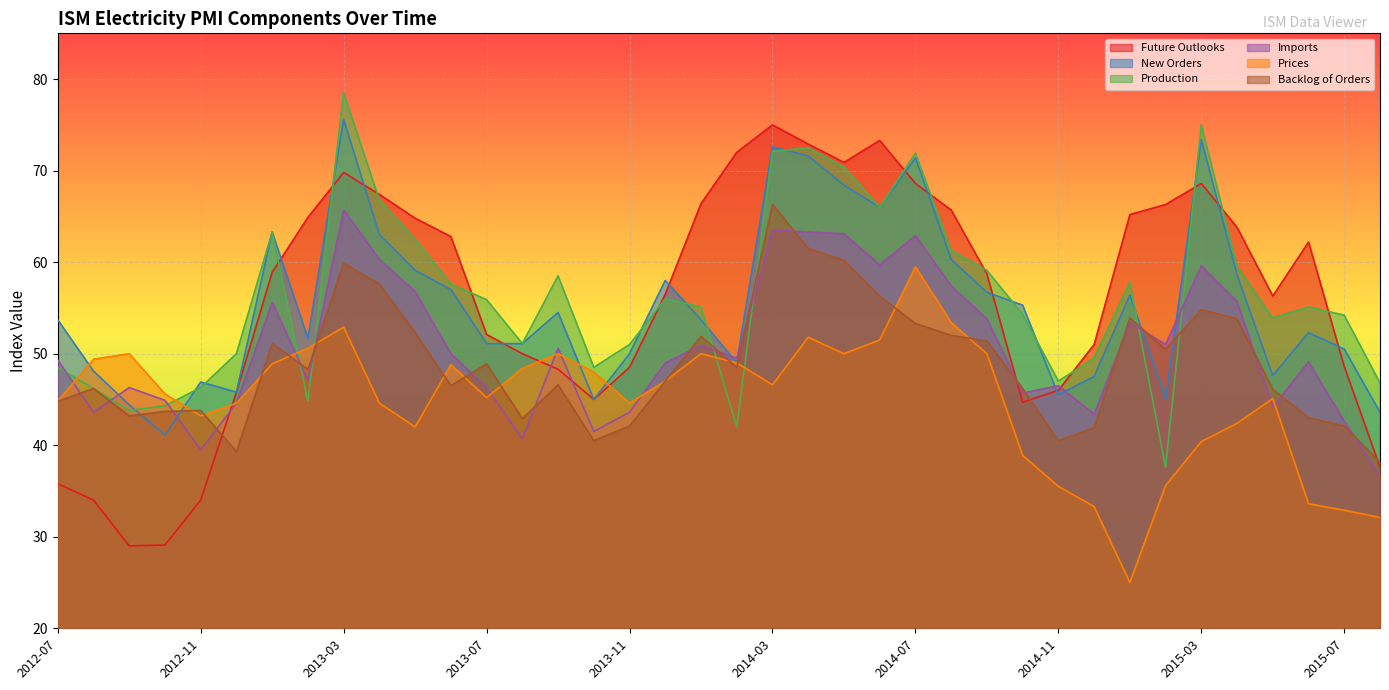

Count the number of data series in this chart.

6